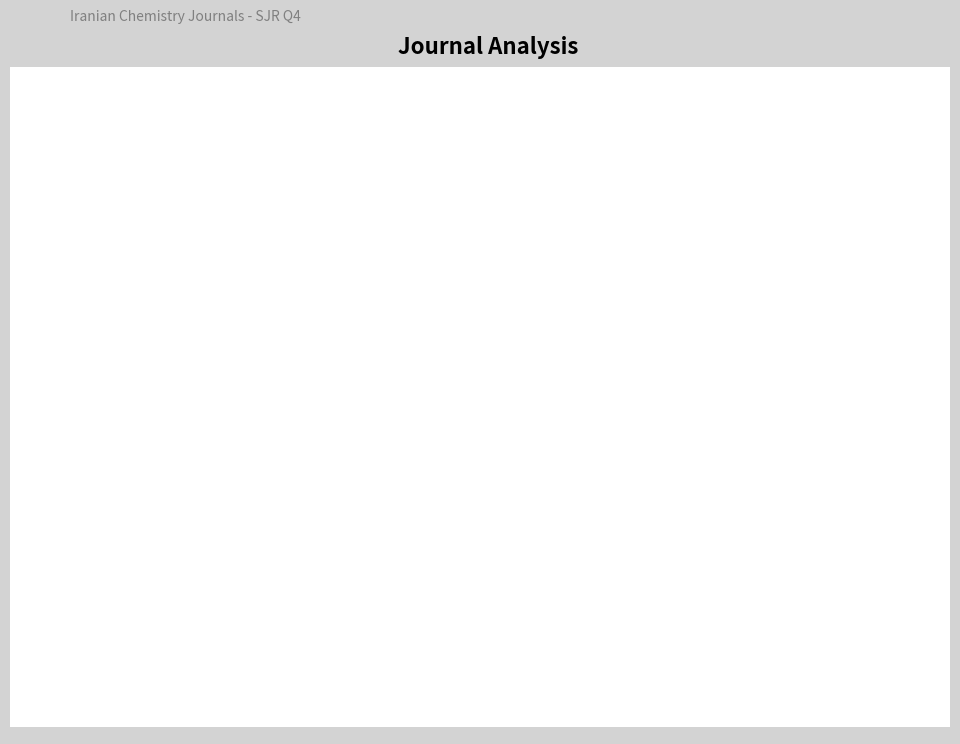

How many slices are in this pie chart?

2